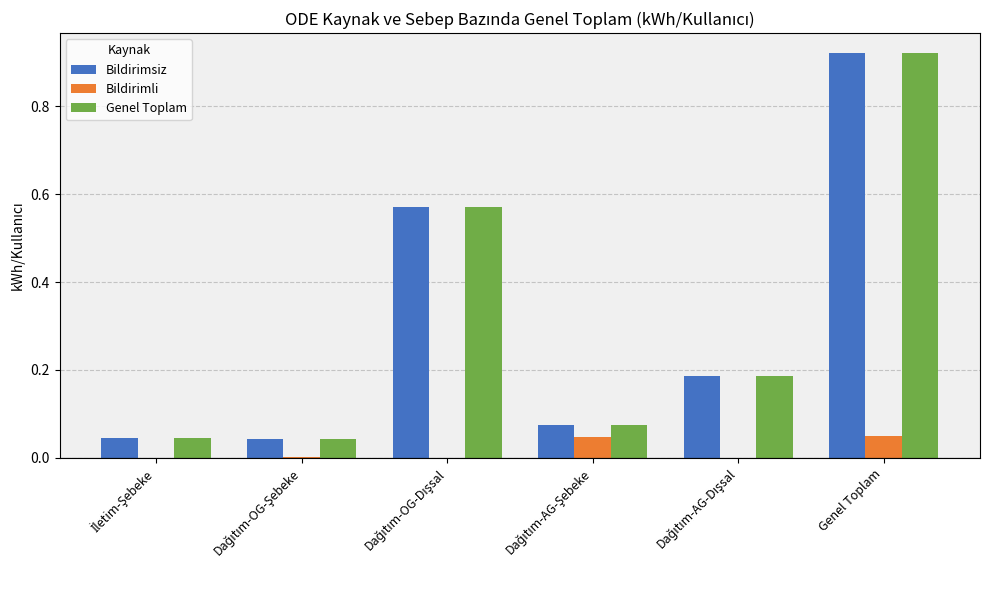

What is the sum of all Genel Toplam values?

1.8